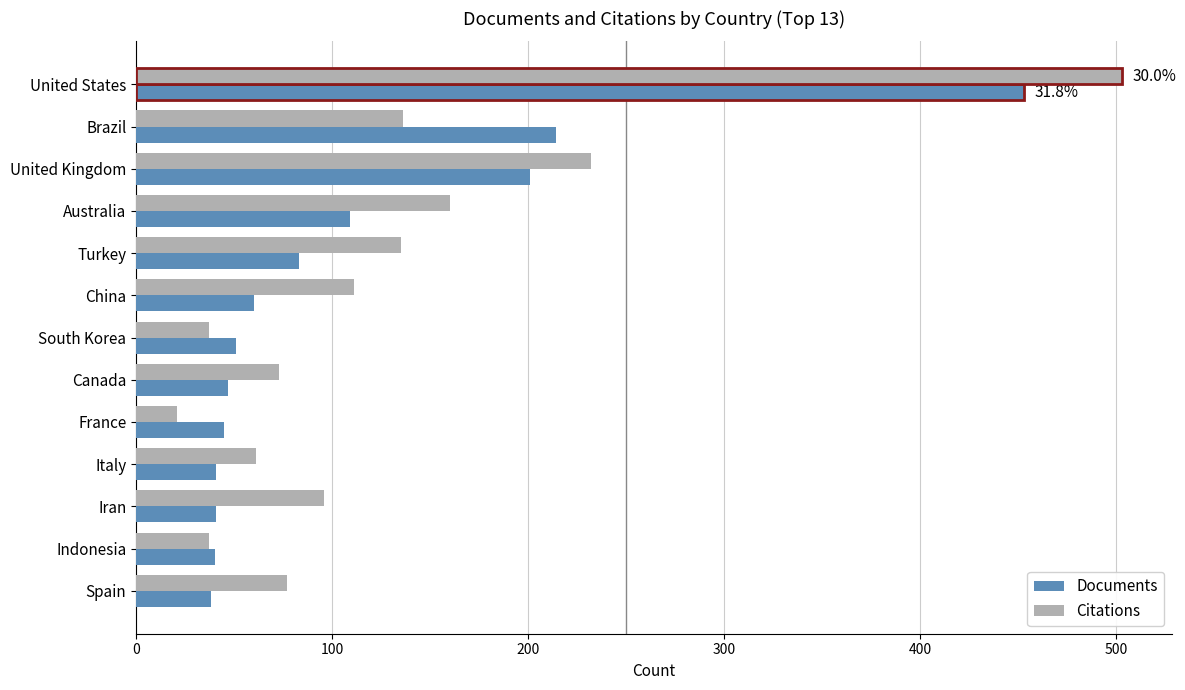

What is the average value of the Documents series?

109